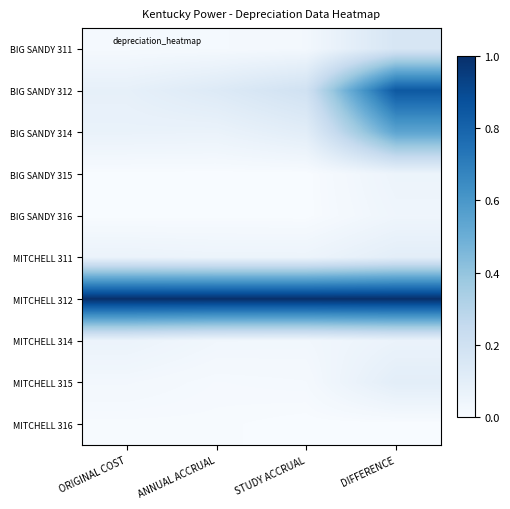

Which has a higher value, STUDY ACCRUAL or ORIGINAL COST?

STUDY ACCRUAL